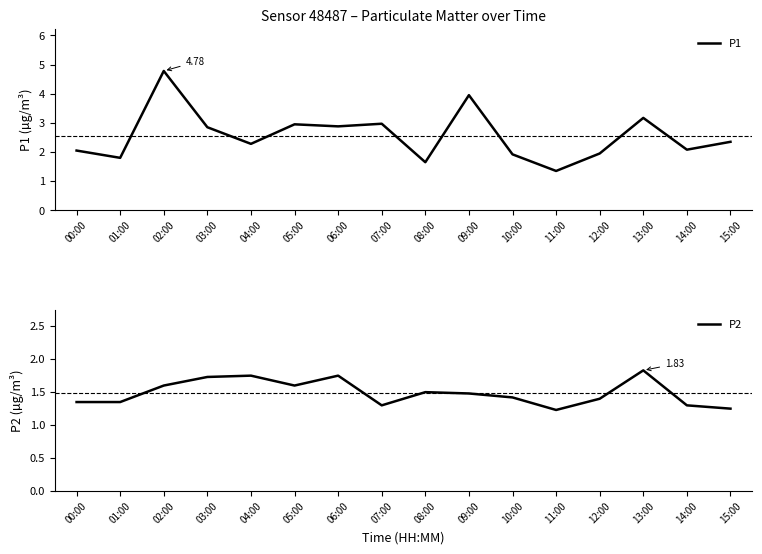

How many interior local peaks does the P2 series have?

4